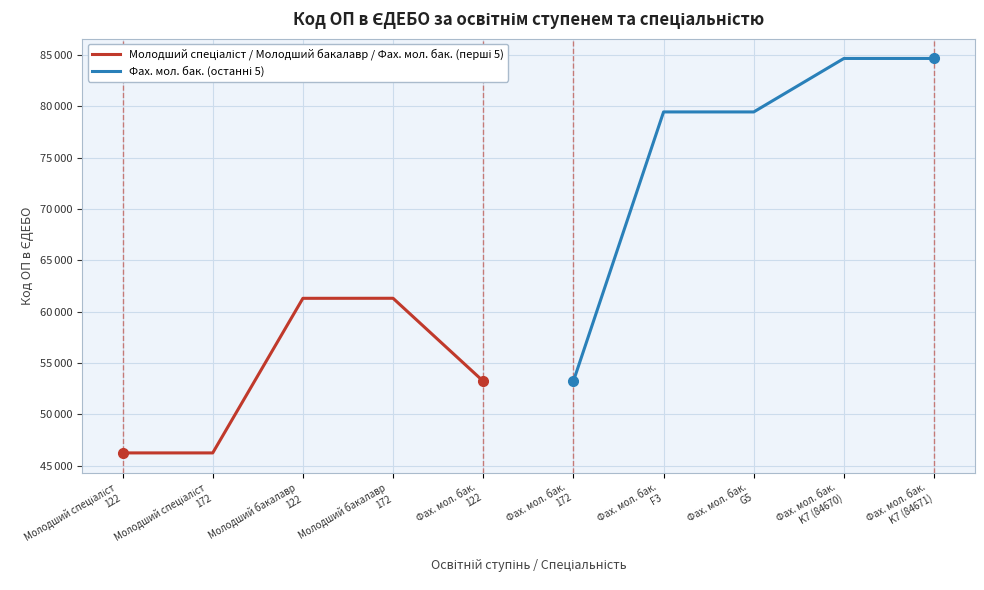

The value of Молодший спеціаліст / Молодший бакалавр / Фах. мол. бак. (перші 5) at Фах. мол. бак.
122 is 53230. True or false?

True